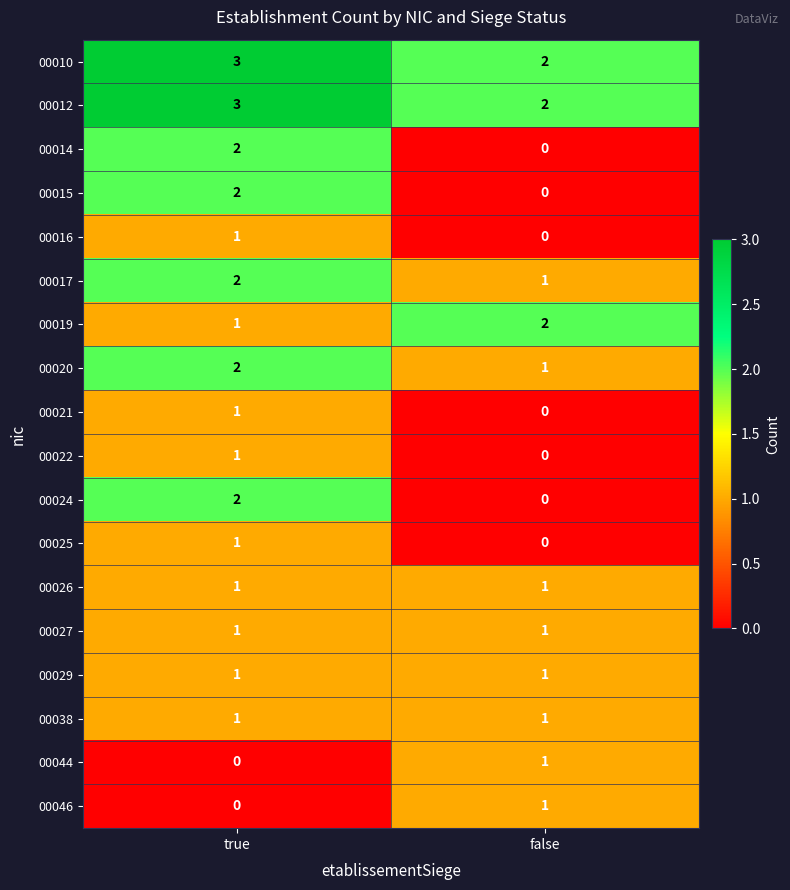

The value of 00025 at false is 0. True or false?

True